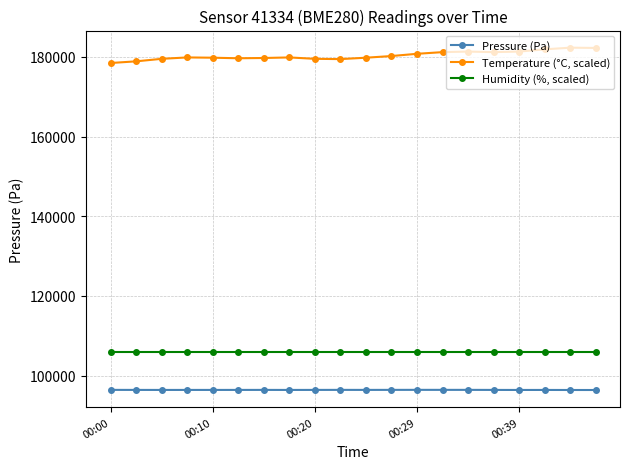

How many data points does each series have?

20